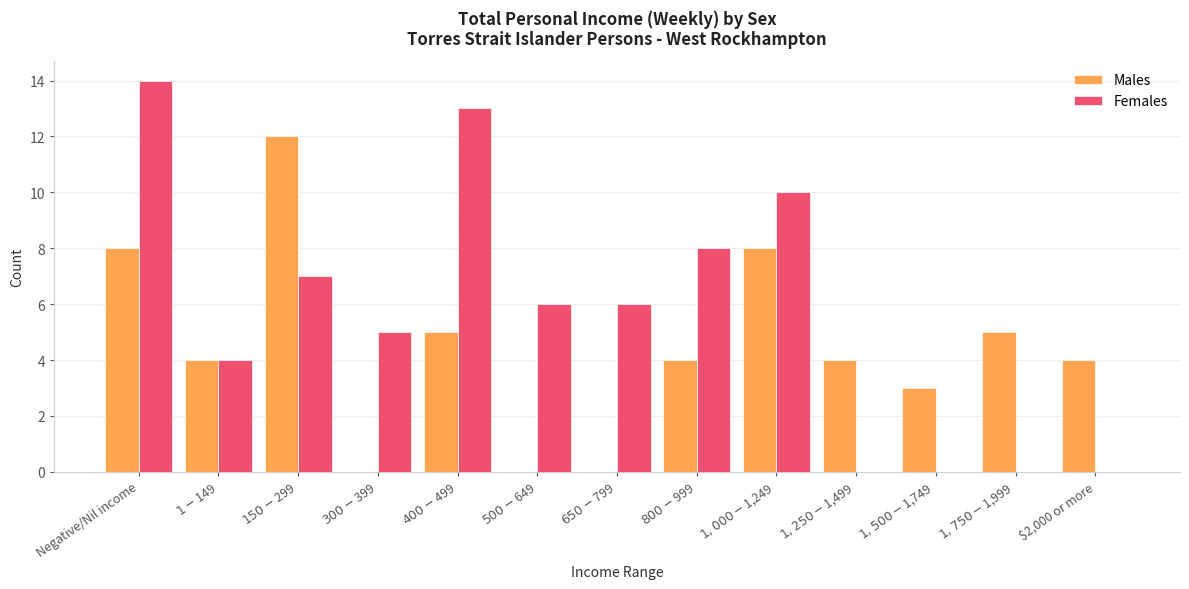

At which category is the sum across all series the highest?

Negative/Nil income